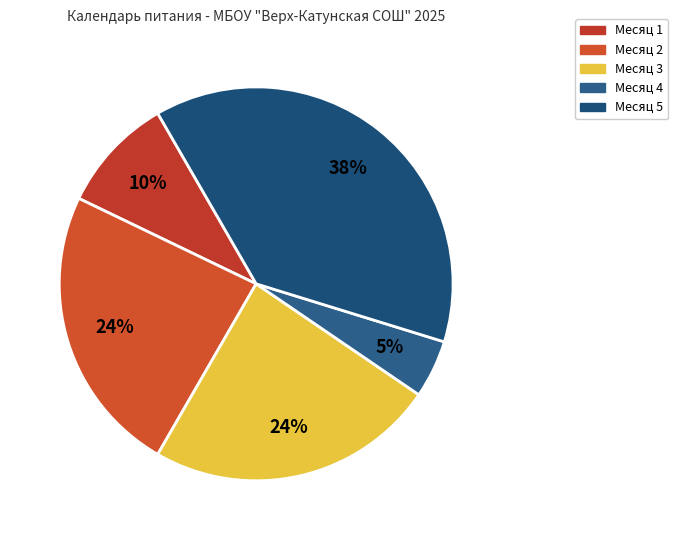

To the nearest percent, what is the average slice percentage?

20%